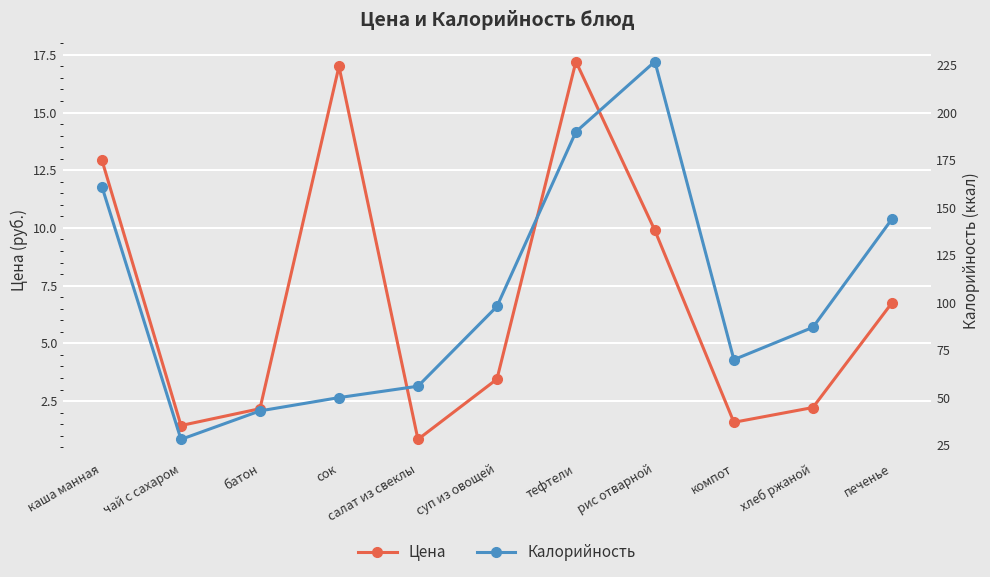

True or false: Калорийность and Цена intersect in this chart.

False